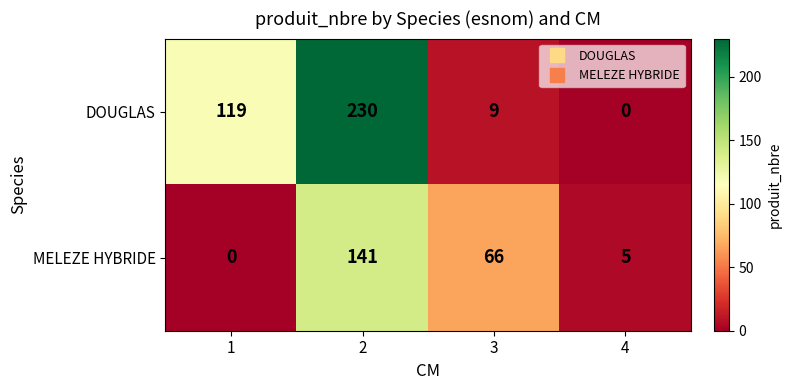

At which category is the sum across all series the highest?

2